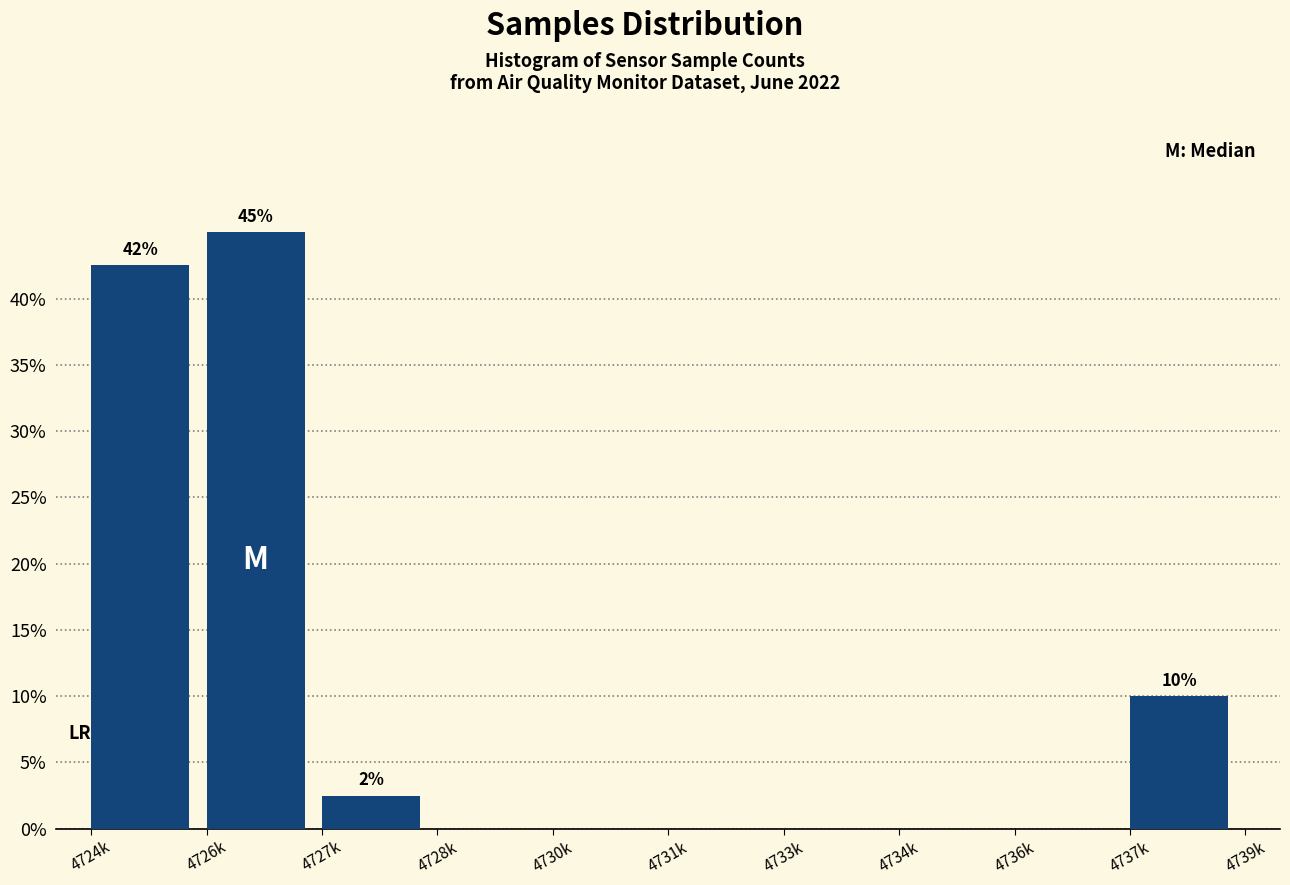

Reading left to right, transcribe all the data shown in this chart.

4724k=42.5	4726k=45.0	4727k=2.5	4728k=0.0	4730k=0.0	4731k=0.0	4733k=0.0	4734k=0.0	4736k=0.0	4737k=10.0